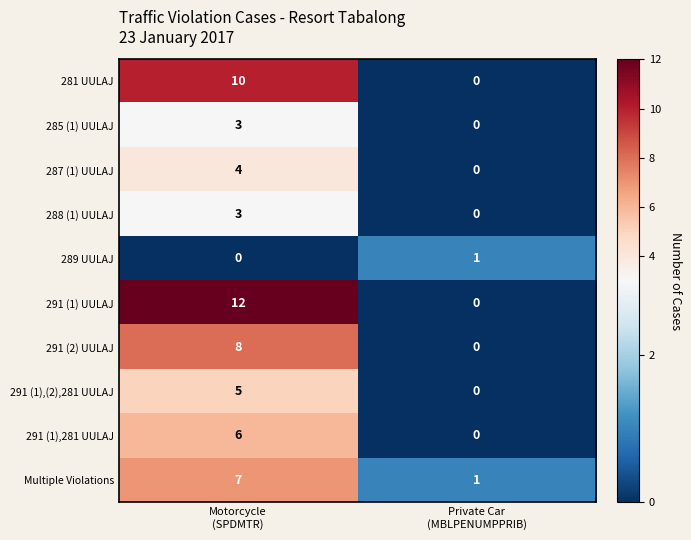

What is the sum of all 288 (1) UULAJ values?

3